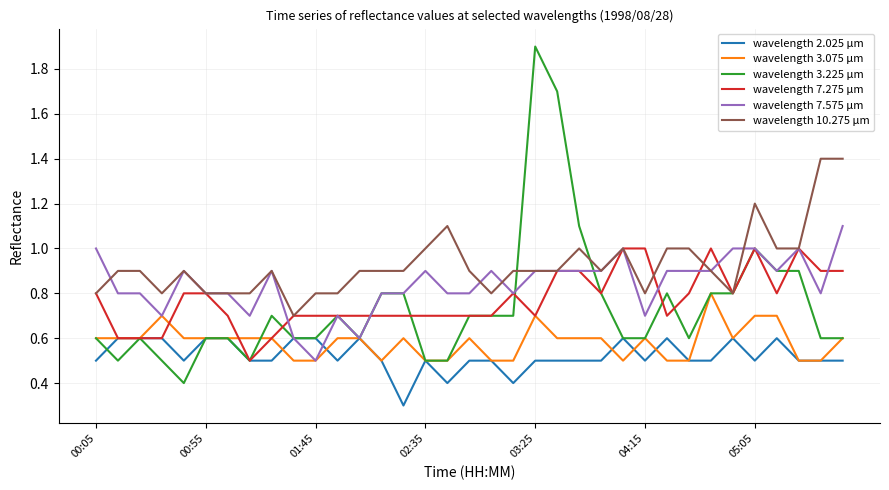

Rank the series by their maximum value, from highest to lowest.

wavelength 3.225 μm, wavelength 10.275 μm, wavelength 7.575 μm, wavelength 7.275 μm, wavelength 3.075 μm, wavelength 2.025 μm